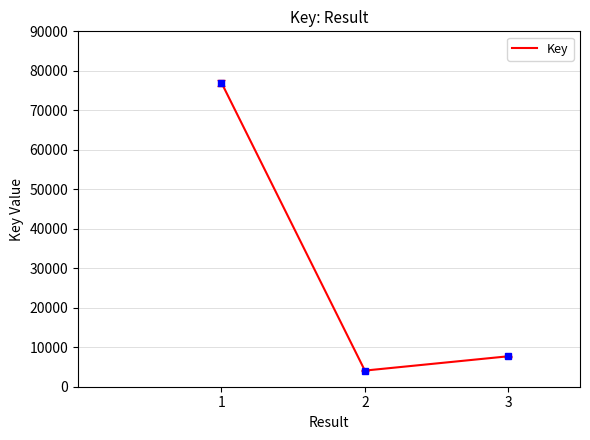

What is the maximum value shown in the chart?

76994